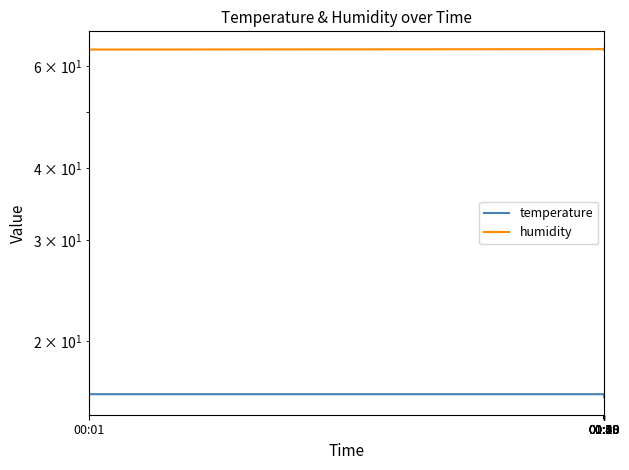

At which category is the sum across all series the highest?

00:10